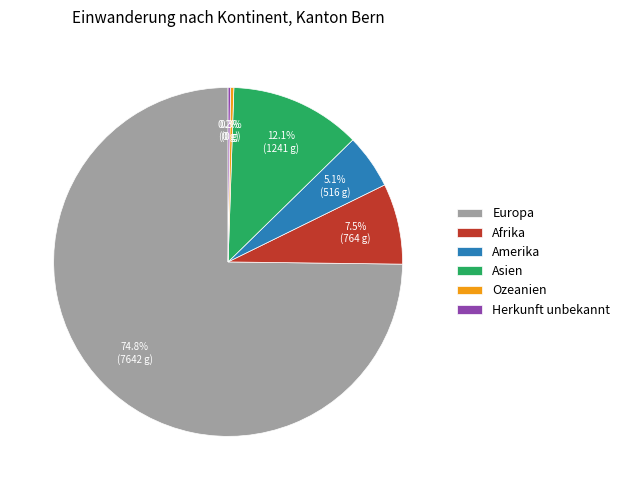

What is the total percentage of Afrika and Europa?

82.3%